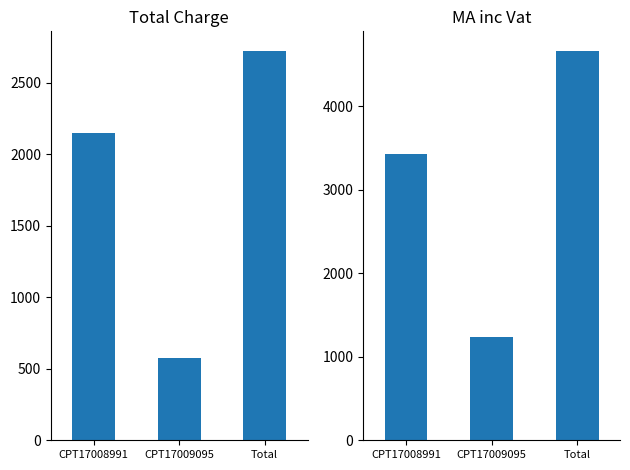

Which series has the widest spread of values?

MA inc Vat